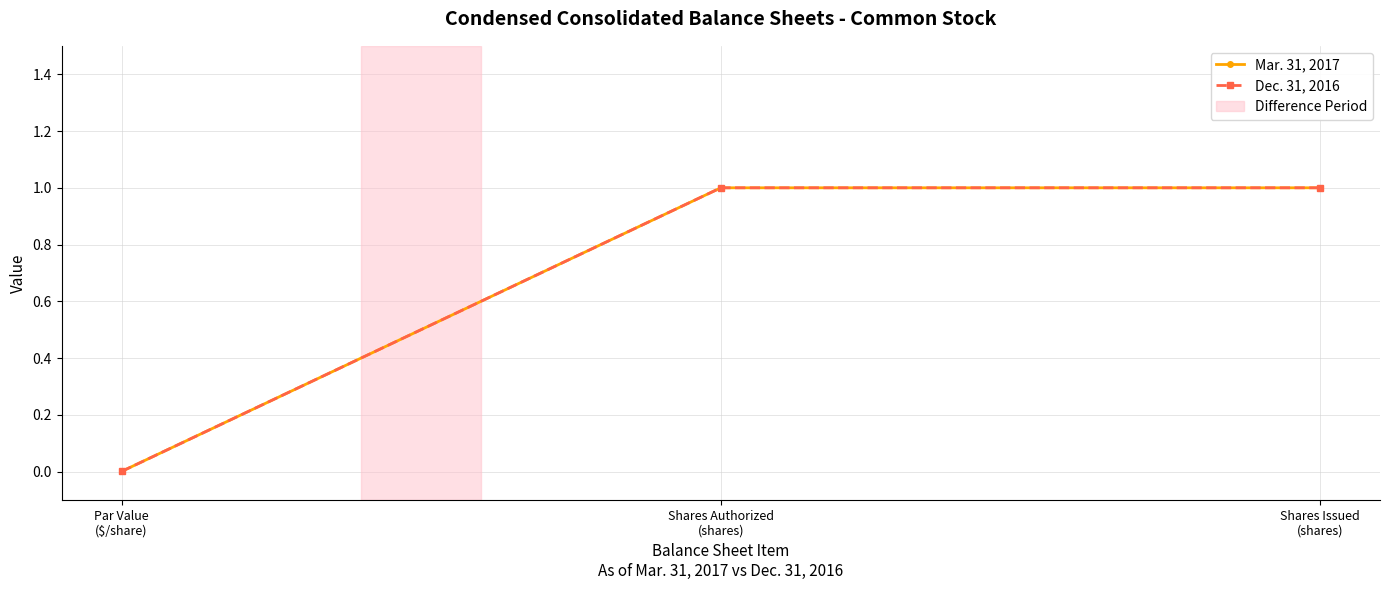

Rank the series at Par Value
($/share) from lowest to highest value.

Mar. 31, 2017, Dec. 31, 2016